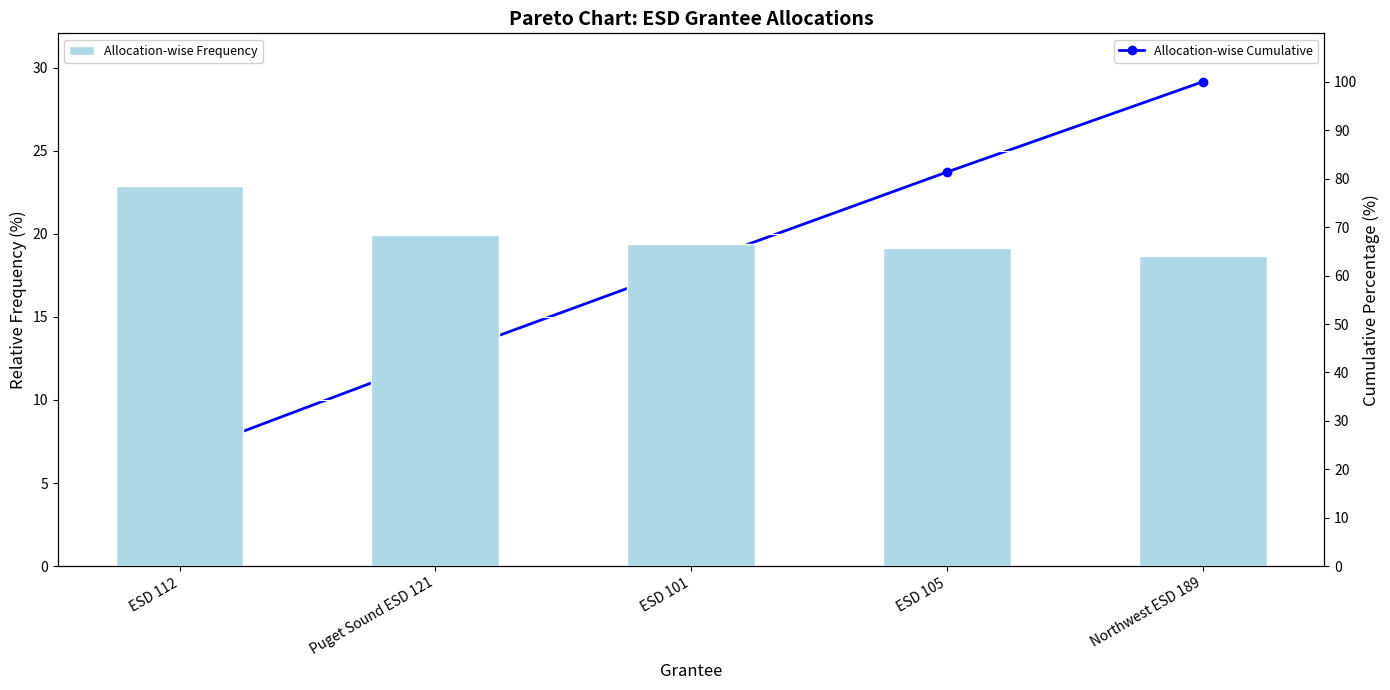

What value does the Allocation-wise Cumulative series have at ESD 105?

81.4